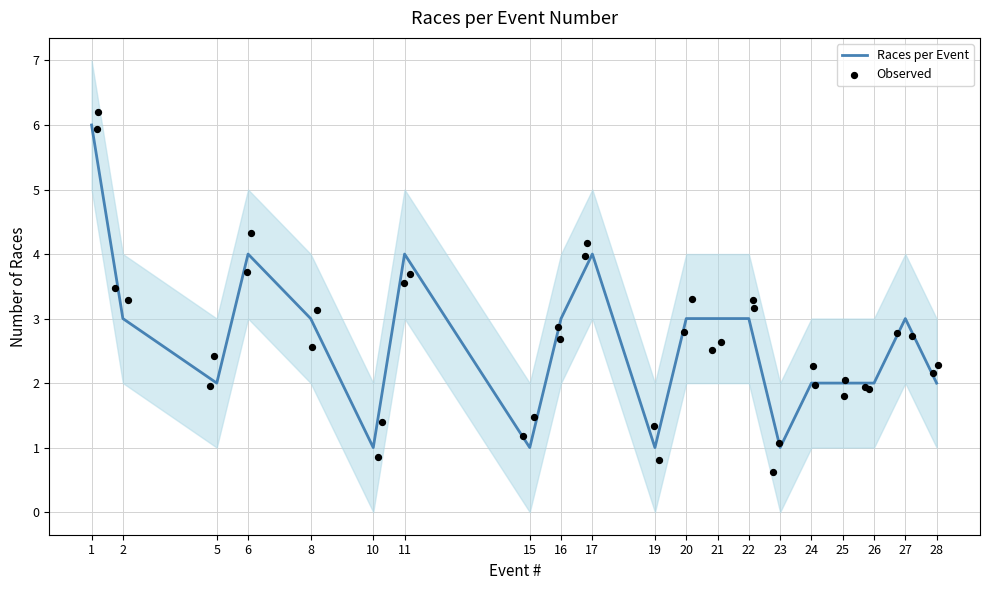

Is it true that Races per Event equals 2 at 20?

False